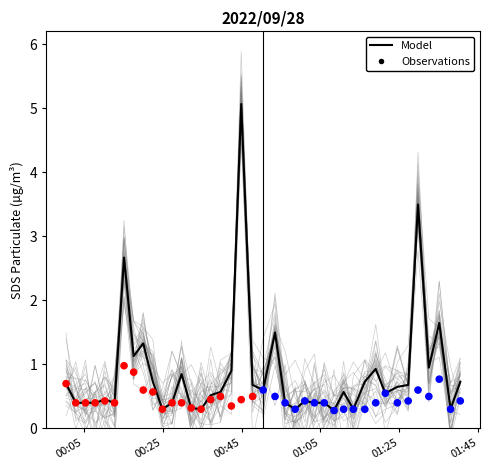

Which series has the widest spread of Y values?

Model